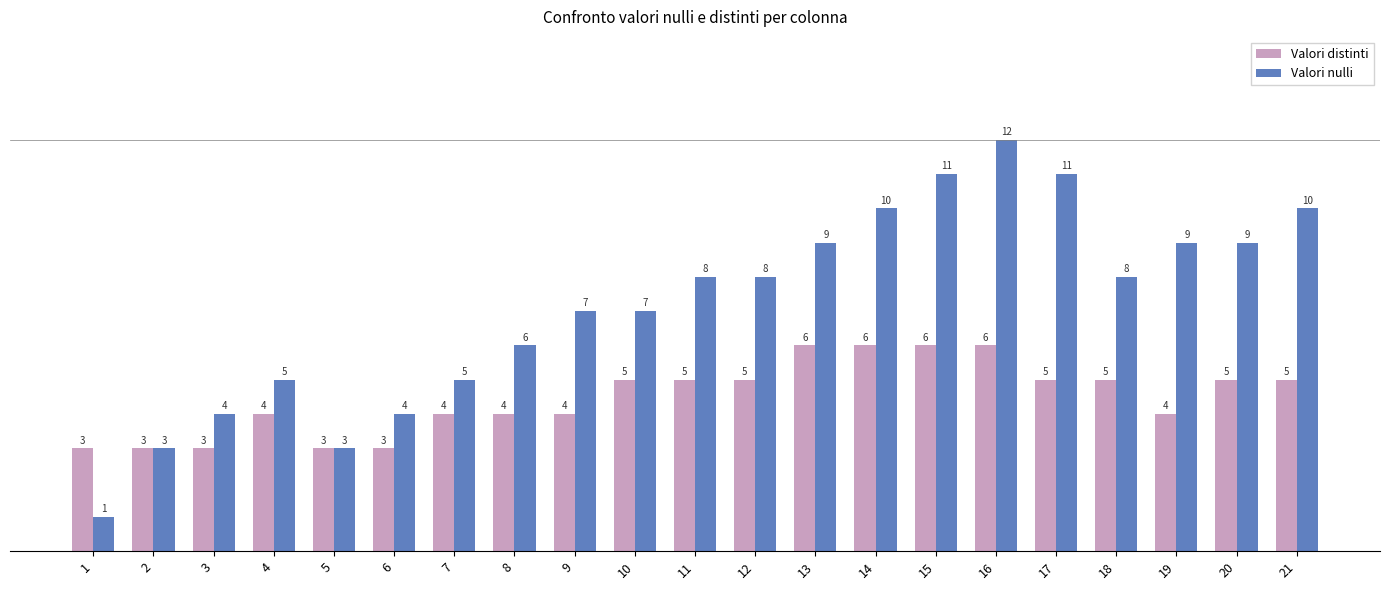

What is the difference between the maximum and minimum values in the Valori distinti series?

3